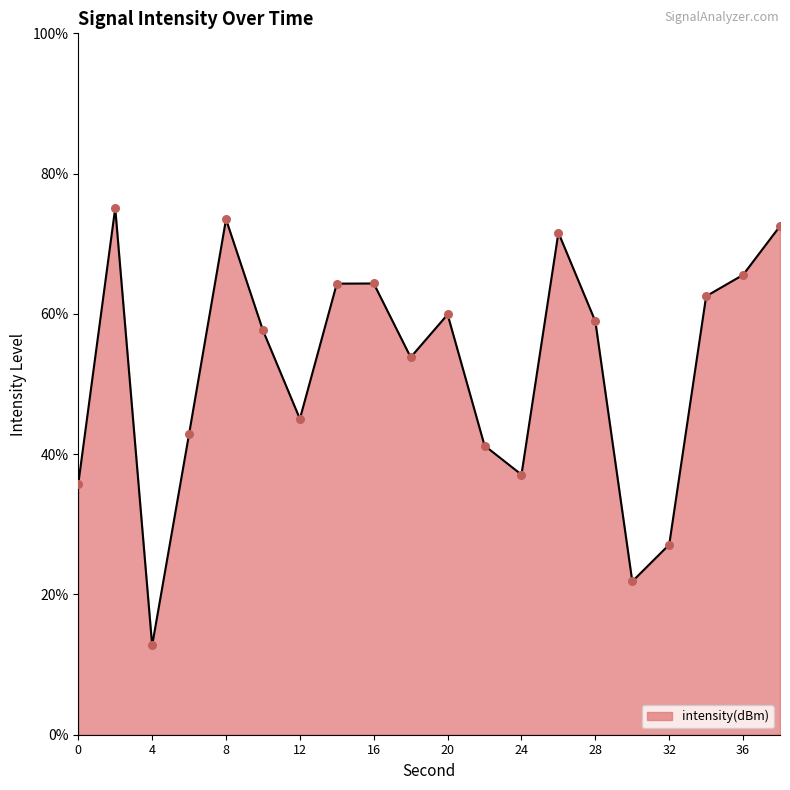

What is the smallest value displayed?

12.7